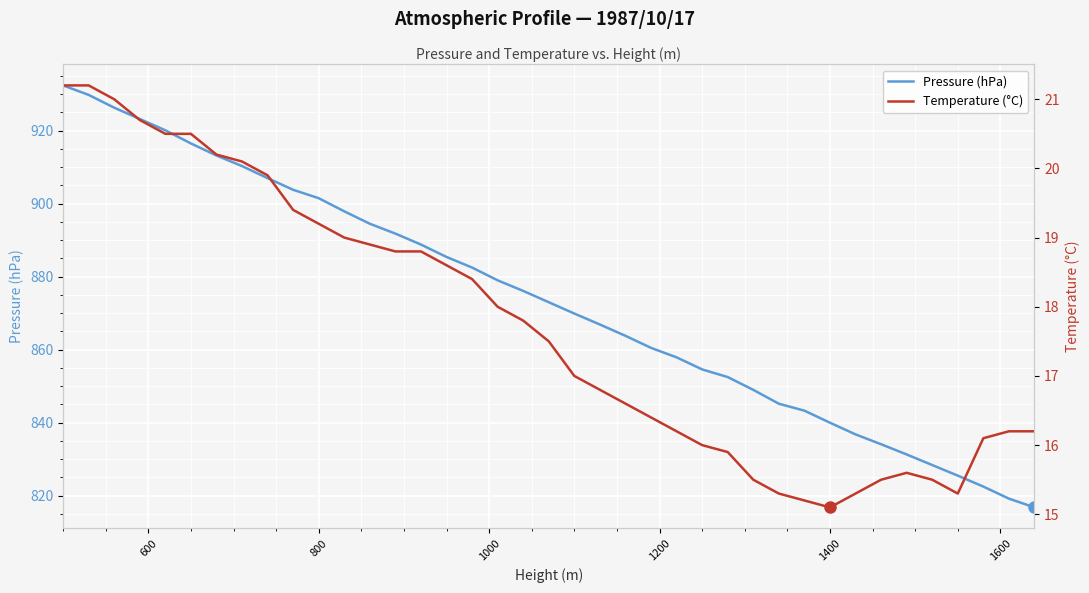

True or false: Pressure (hPa) and Temperature (°C) cross at least once.

False